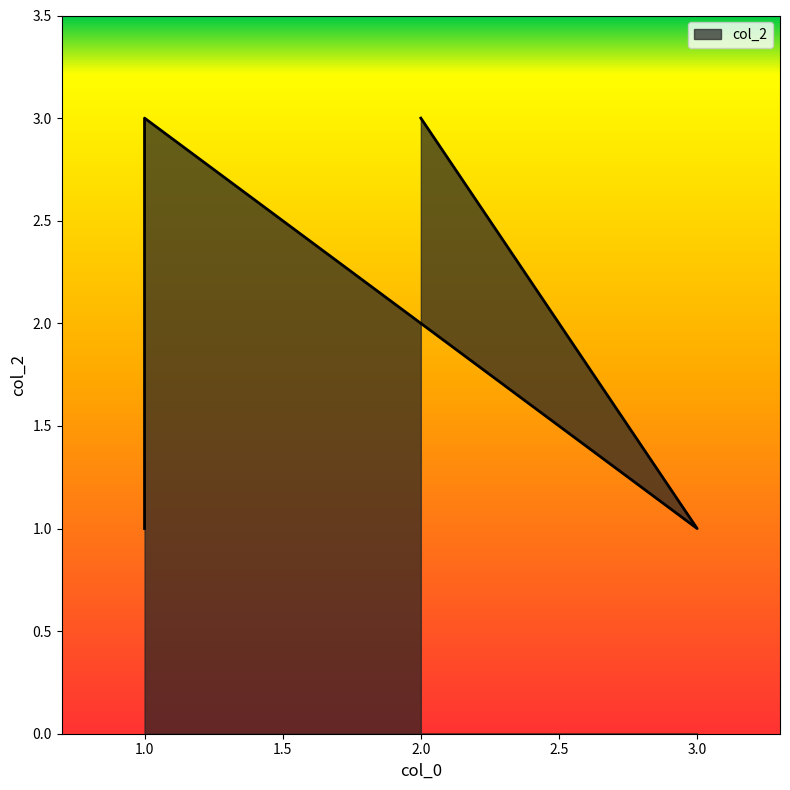

What is the approximate value at 1?

1